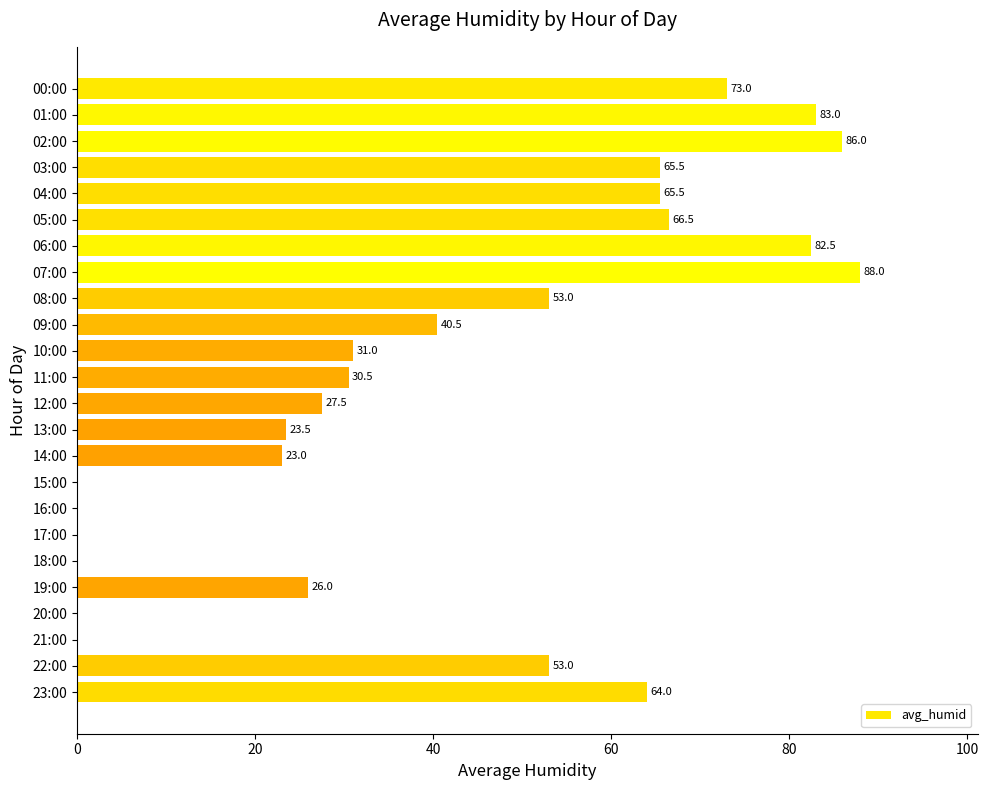

True or false: the data shows 29.5 at 05:00.

False